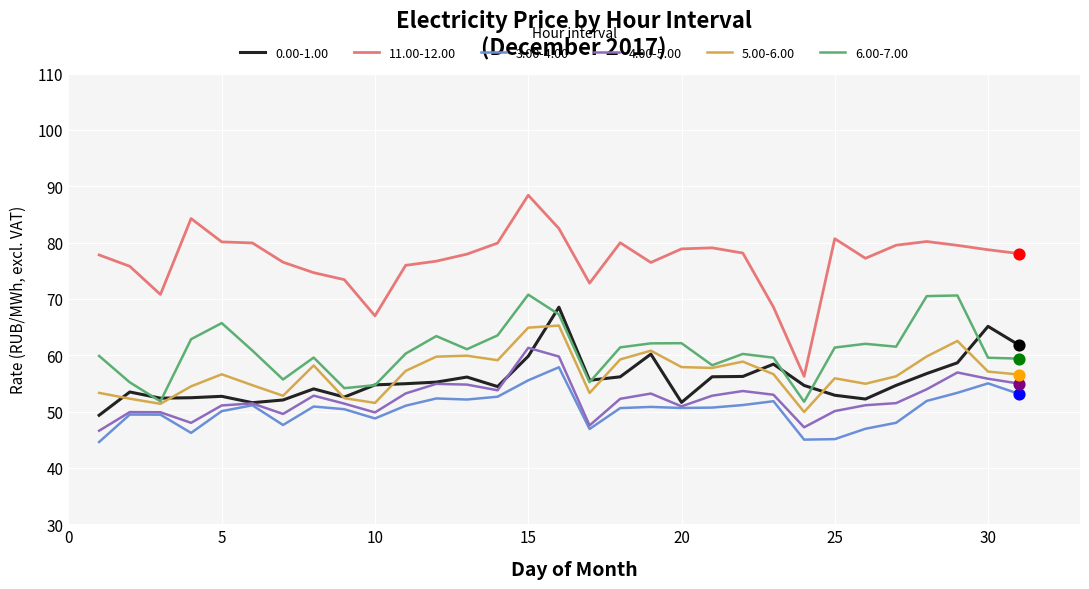

Which series has the largest total across all categories?

11.00-12.00